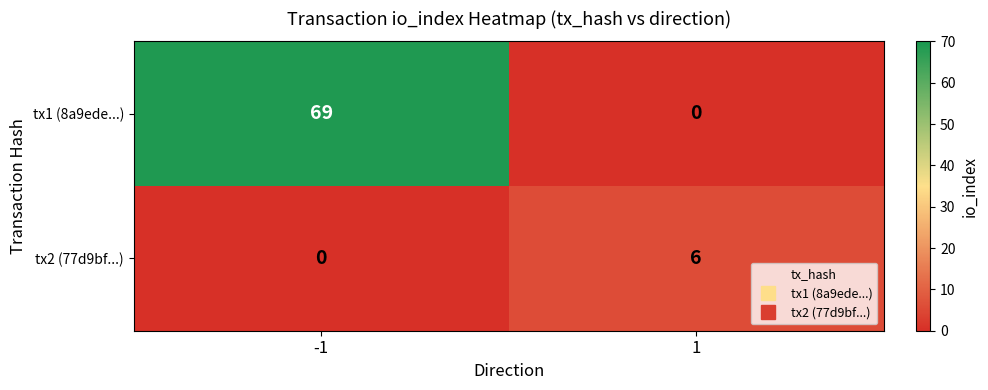

Rank the series by their maximum value, from lowest to highest.

tx2 (77d9bf...), tx1 (8a9ede...)